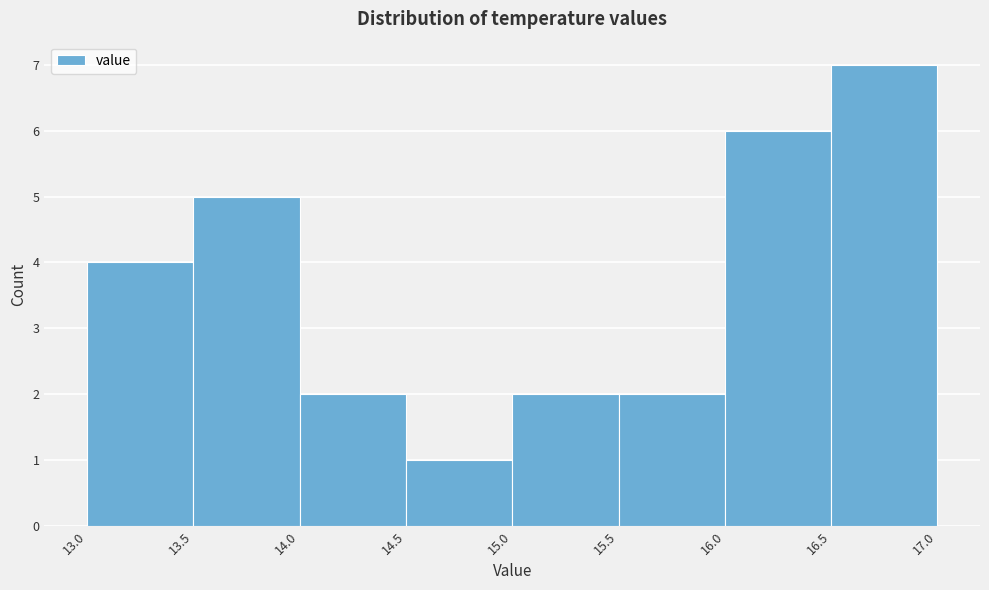

What is the height of the bar covering 16.0 to 16.5 on the x-axis? The values are not printed on the chart, so give them approximately, as read against the axis.

6